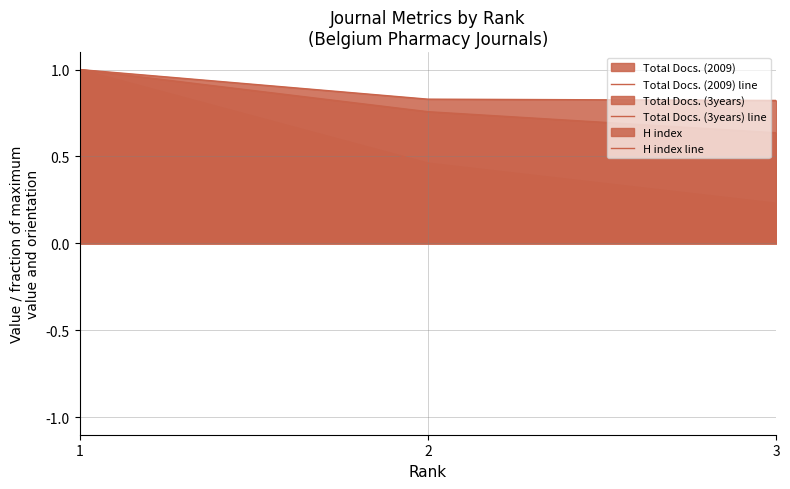

Which category has the highest value in the Total Docs. (2009) line series?

1